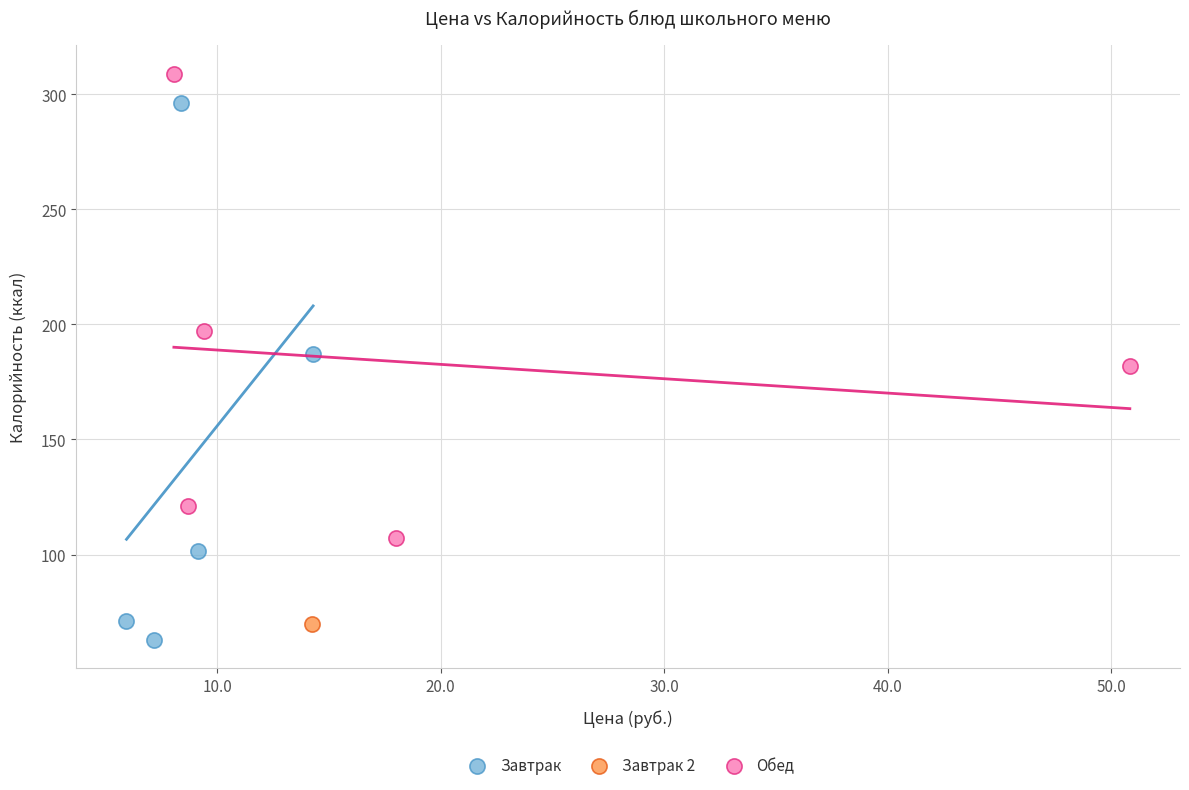

Which series reaches the maximum Y coordinate?

Обед